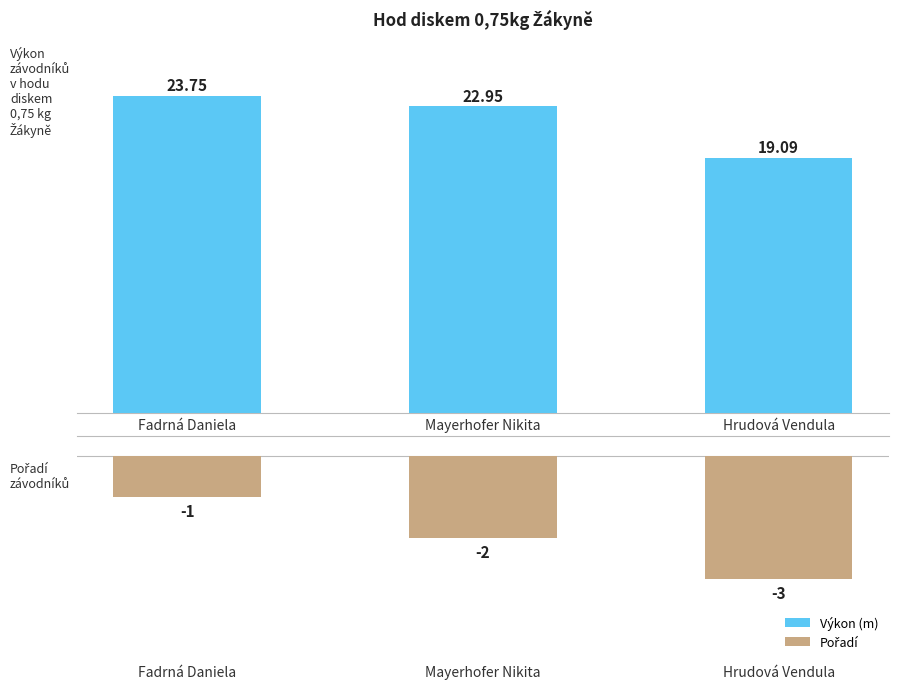

How many groups of bars are there?

3